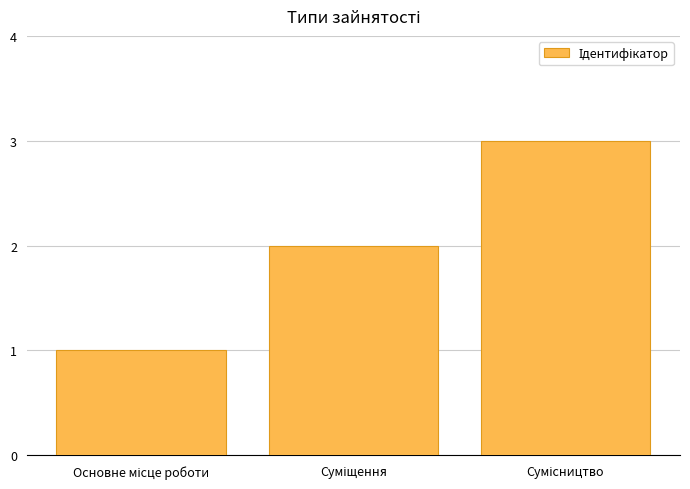

What is the sum of all values?

6